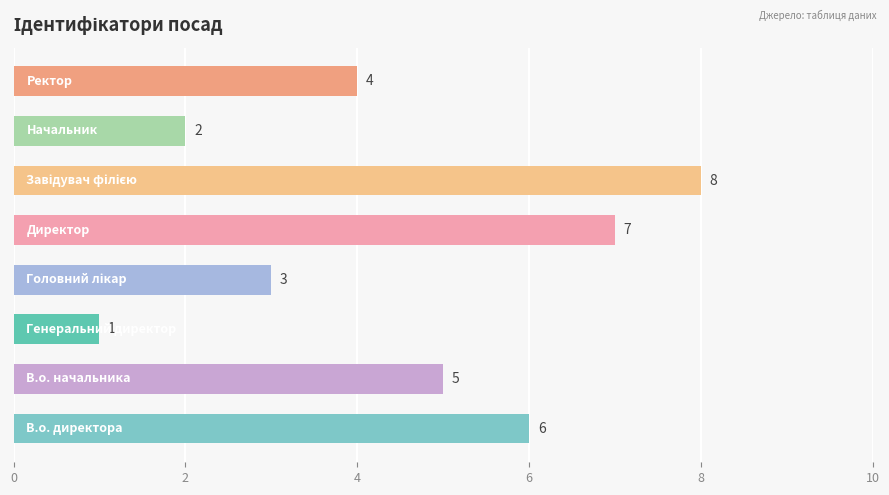

What is the maximum value shown in the chart?

8